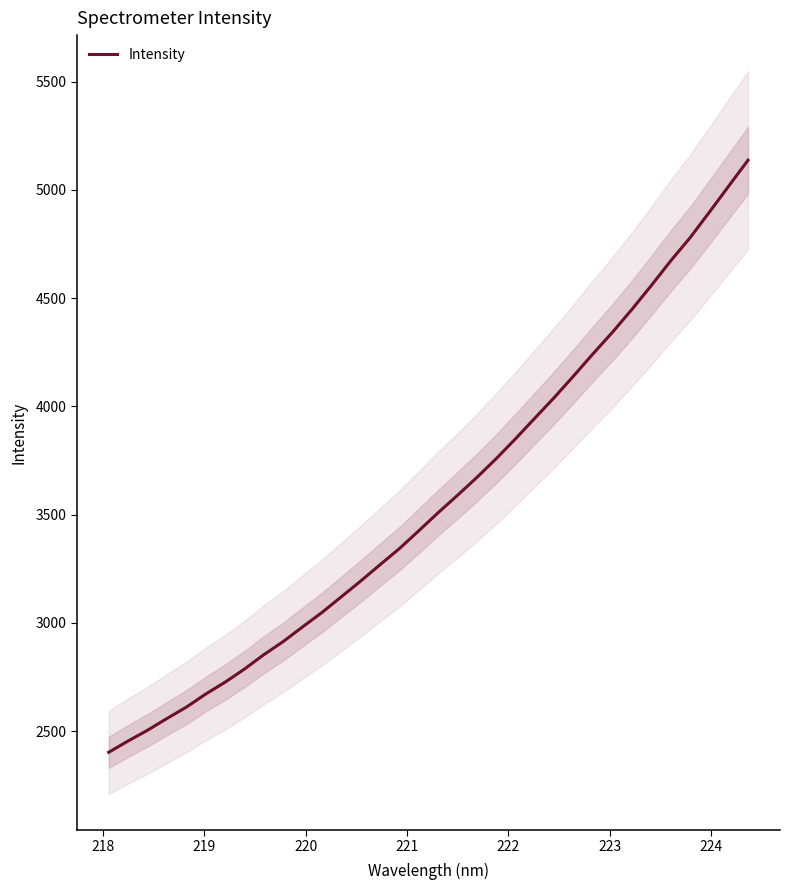

What is the difference between the maximum and second lowest values?

2682.9